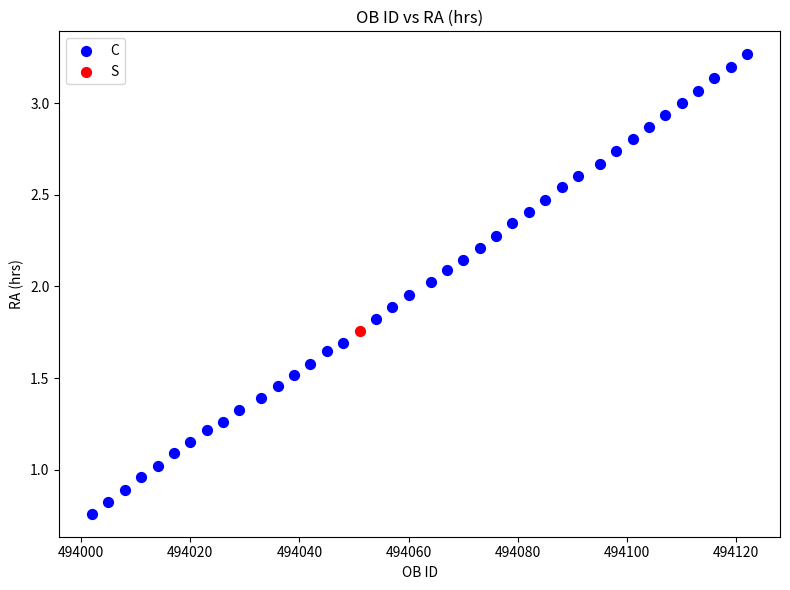

What are all the series names shown in the legend?

C, S